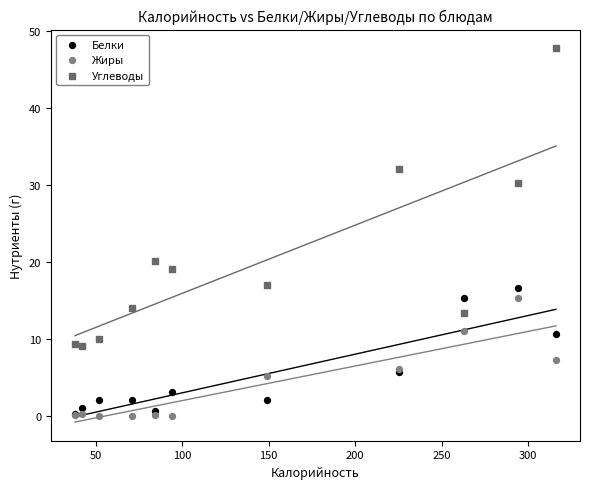

Which series has the largest Y range (max minus min)?

Углеводы